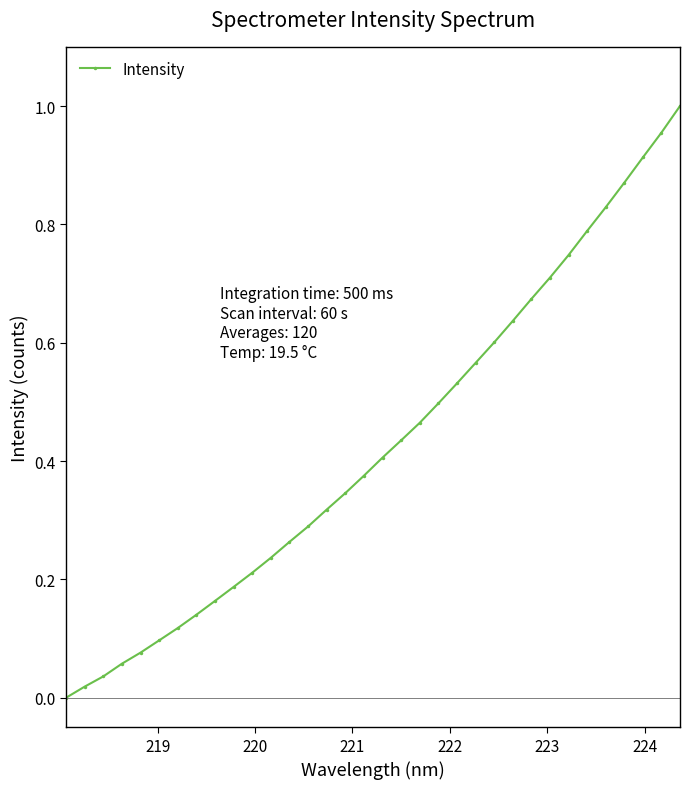

What is the sum of all values?

14.6